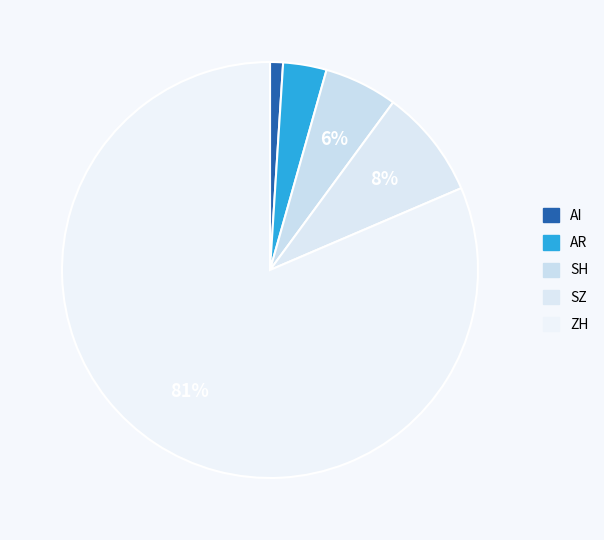

What is the largest slice in the pie chart?

ZH